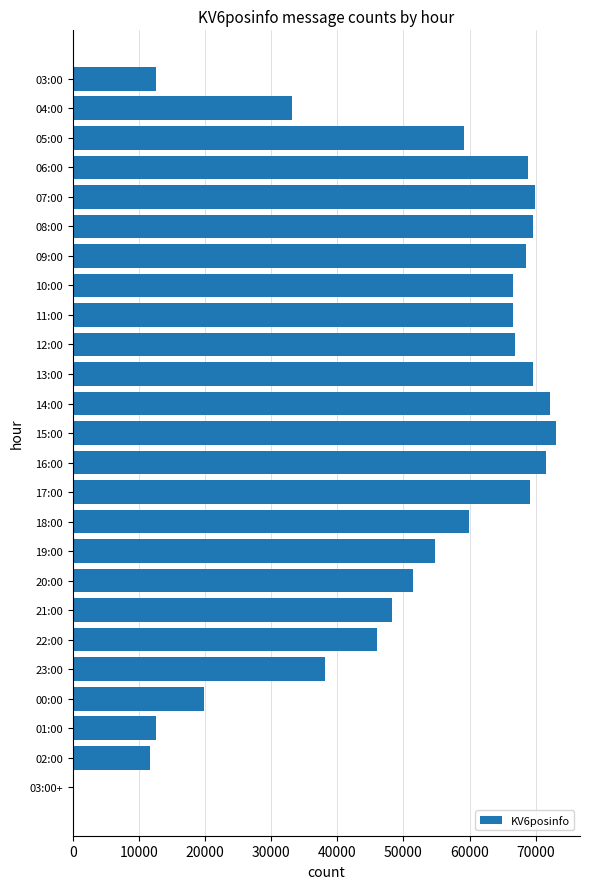

The value at 18:00 is 26766. True or false?

False